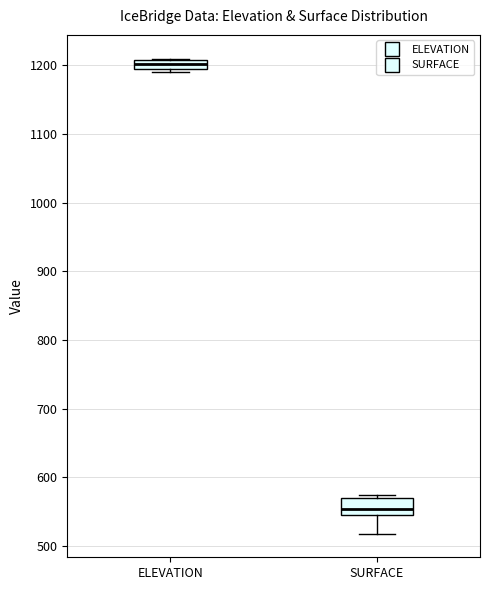

Which box's median line is the highest?

ELEVATION